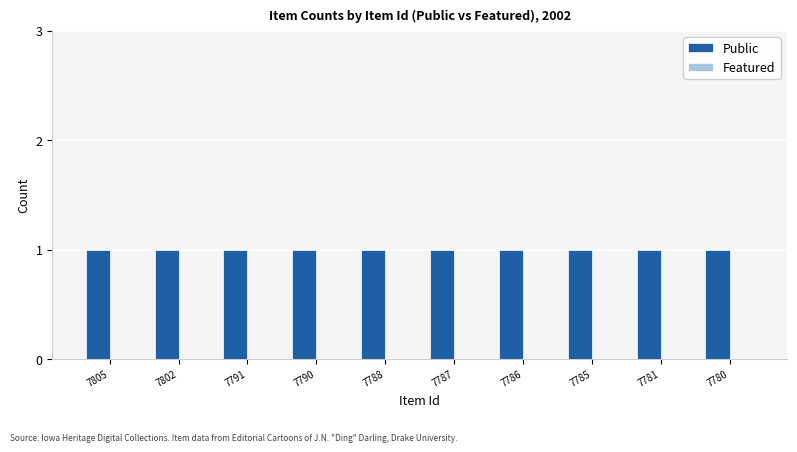

Reading right to left, what are all the values shown in this chart?

Public: 1	1	1	1	1	1	1	1	1	1
Featured: 0	0	0	0	0	0	0	0	0	0